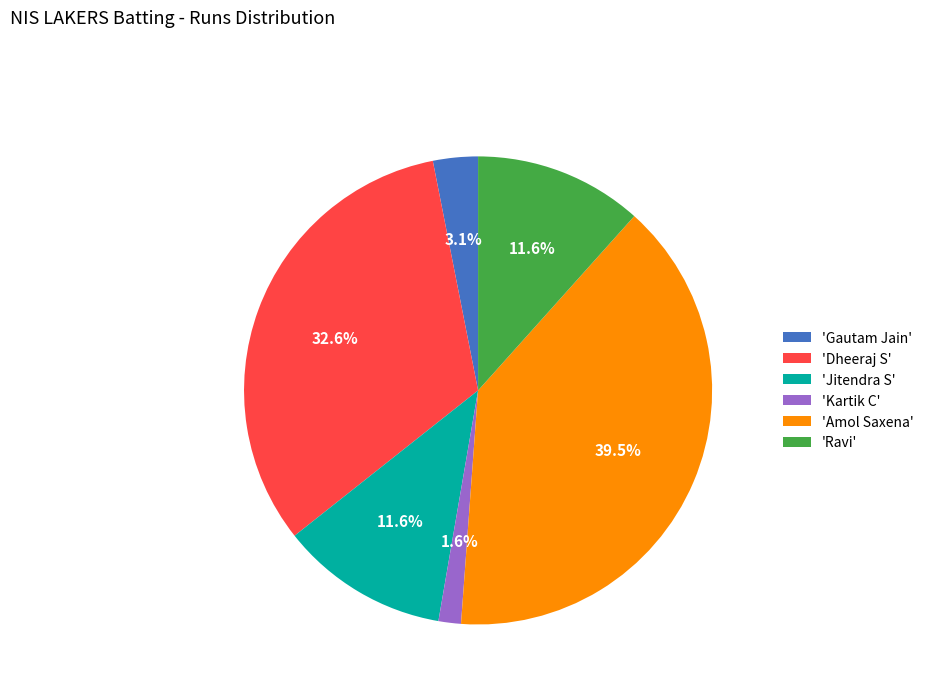

Which slice is the largest?

'Amol Saxena'